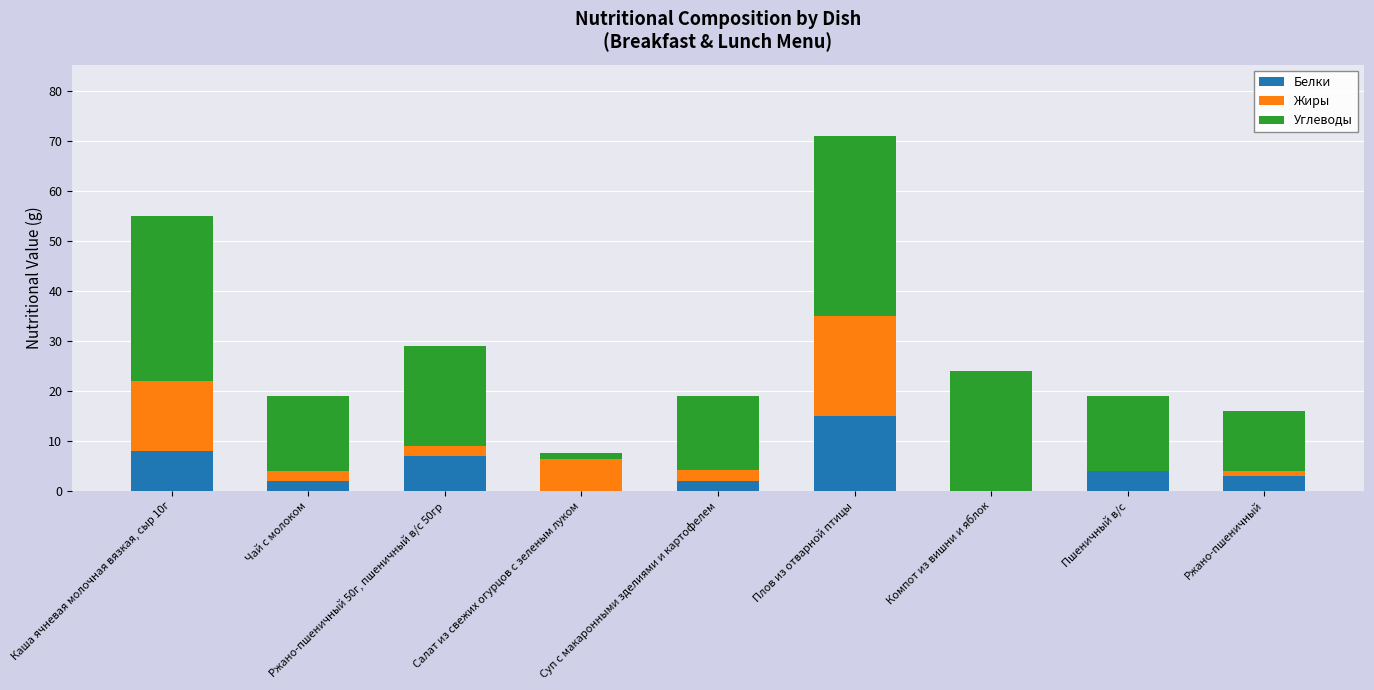

What is the sum of all Белки values?

41.0